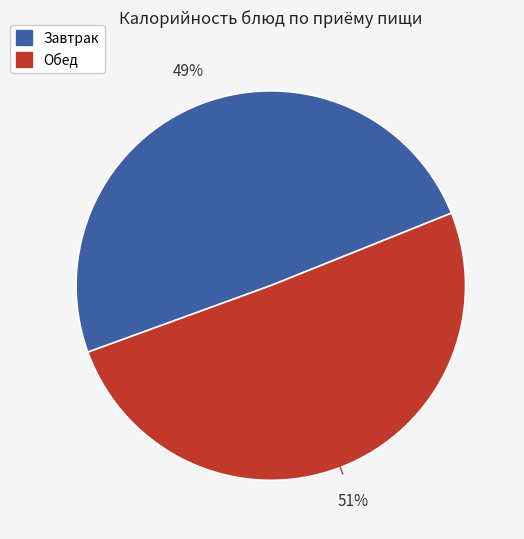

To the nearest percent, what is the average slice percentage?

50%